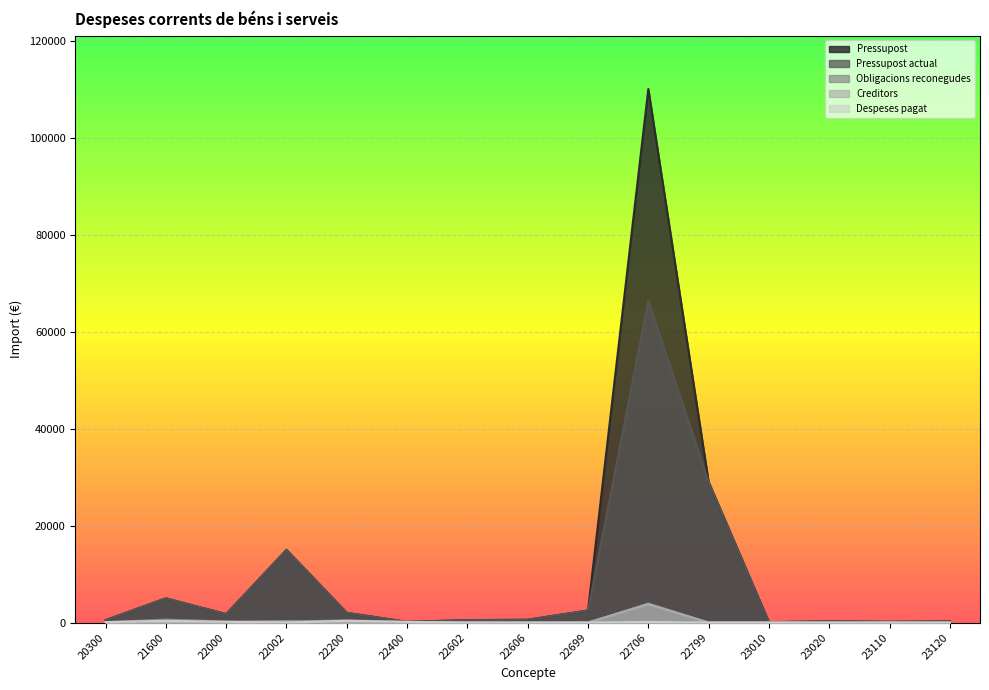

What are all the series names shown in the legend?

Pressupost, Pressupost actual, Obligacions reconegudes, Creditors, Despeses pagat